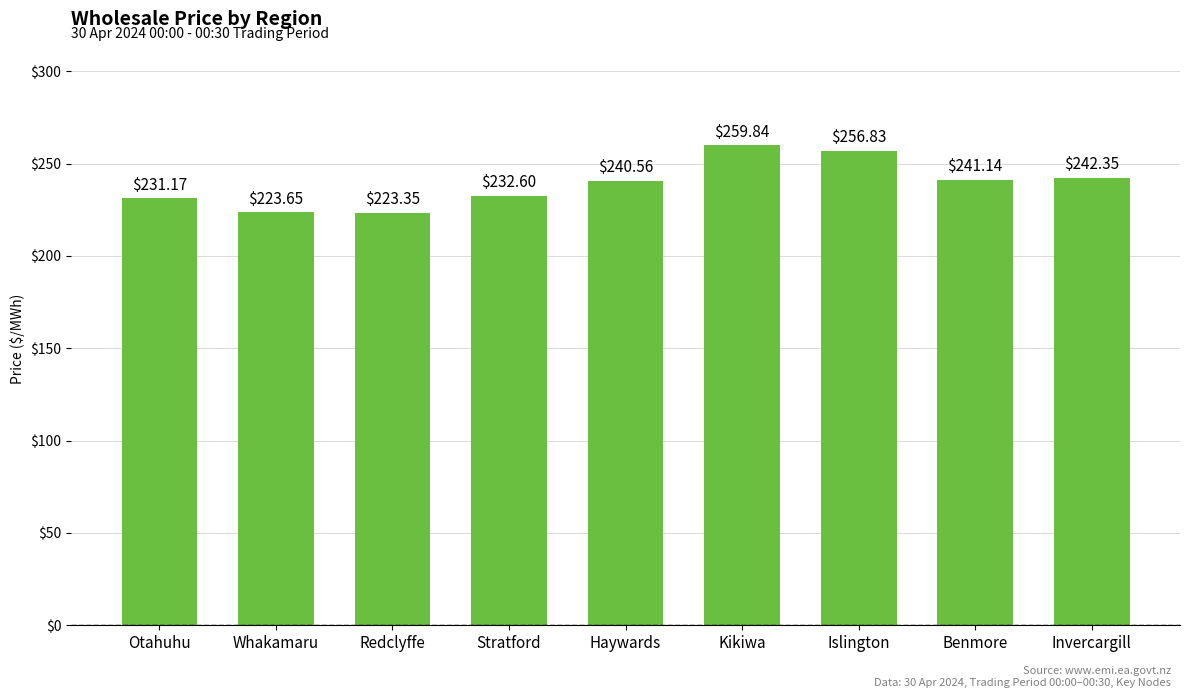

Where does the data first go above 240?

Haywards